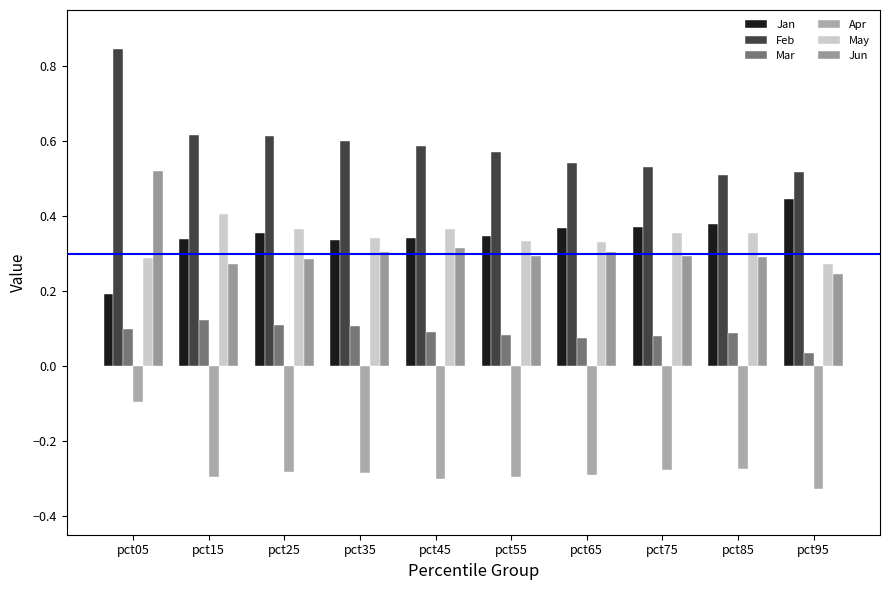

What is the average value of the Jan series?

0.3